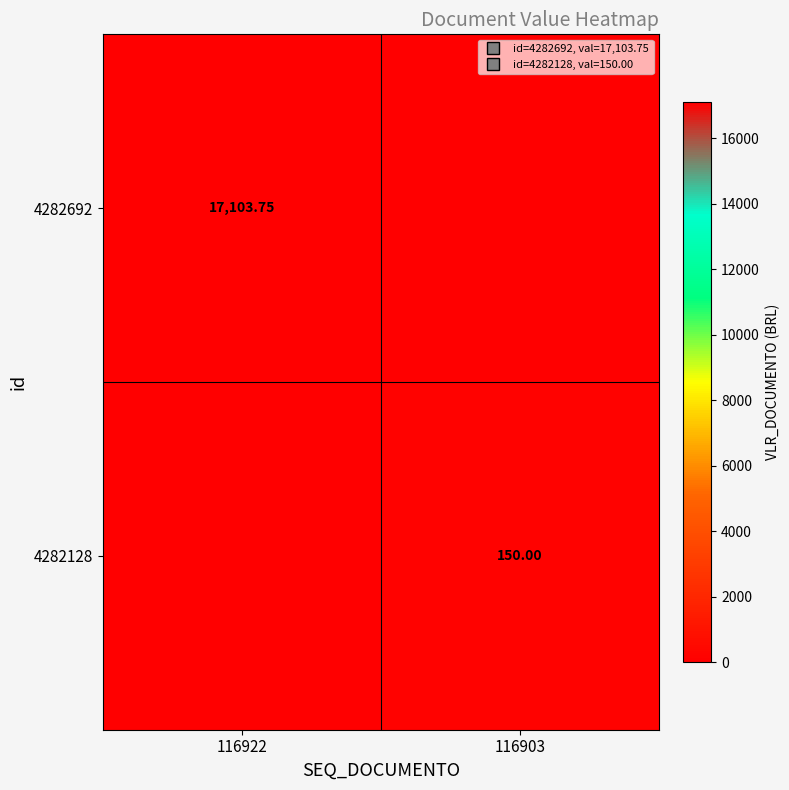

What is the difference between the 4282692 values at 116922 and 116903?

17103.8